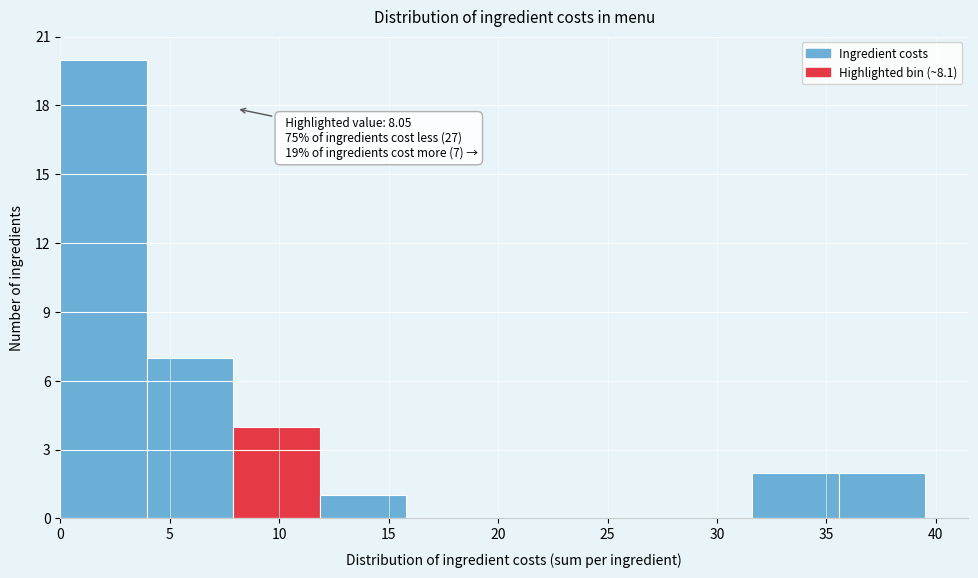

Which range on the x-axis has the tallest bar?

0.0 to 4.0